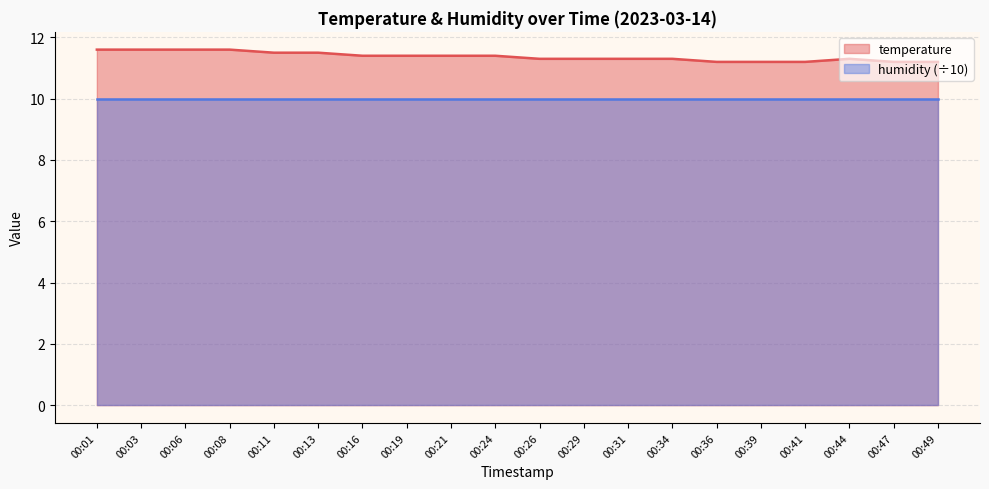

Rank the categories by value from highest to lowest.

00:01, 00:03, 00:06, 00:08, 00:11, 00:13, 00:16, 00:19, 00:21, 00:24, 00:26, 00:29, 00:31, 00:34, 00:44, 00:36, 00:39, 00:41, 00:47, 00:49